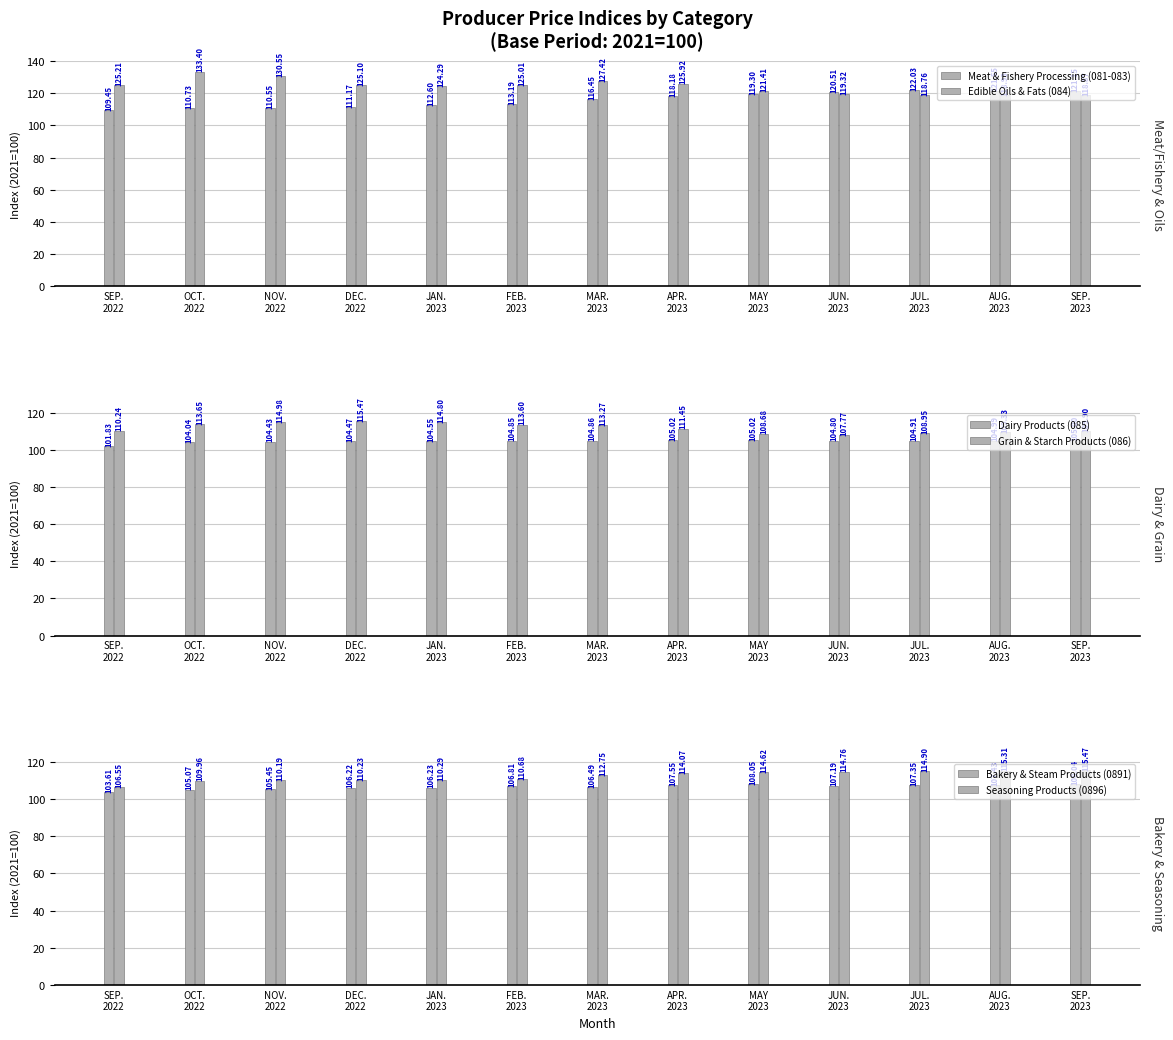

What is the label of the 3rd bar from the right?

JUL.
2023